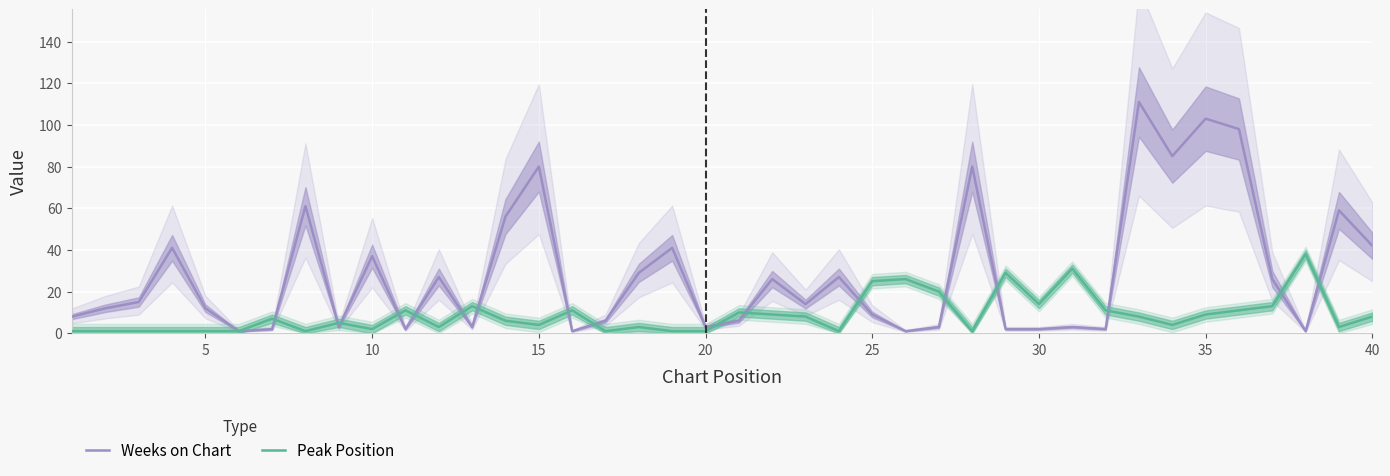

In Weeks on Chart, how many points are higher than both neighbors (excluding endpoints)?

13